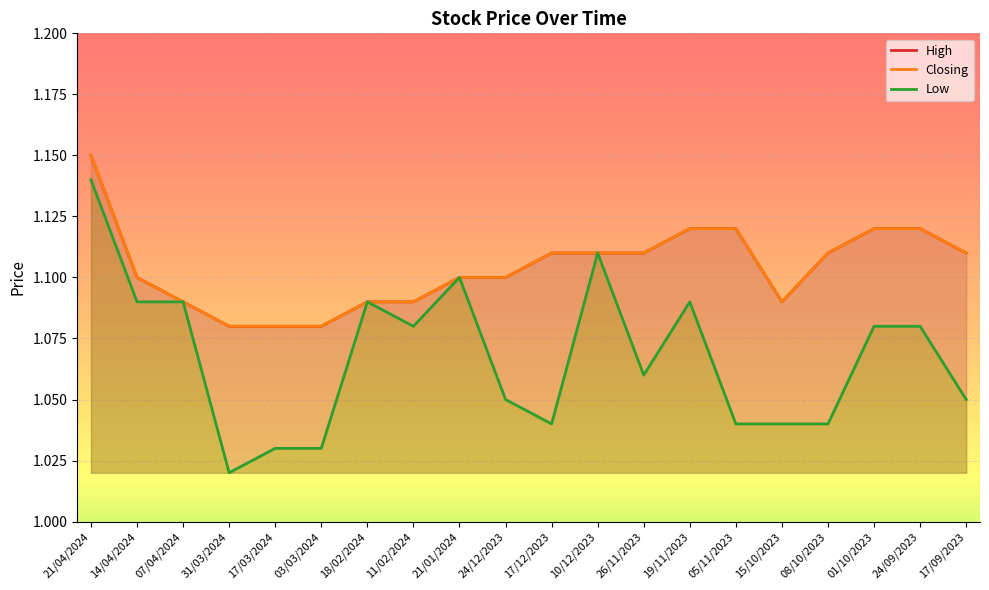

Which label corresponds to the smallest value in the chart?

31/03/2024